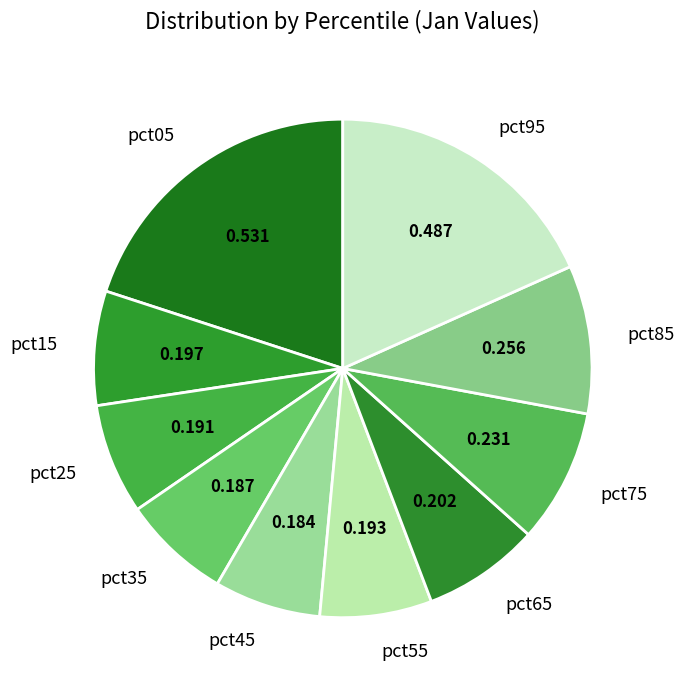

Is it true that pct35 is 1% of the pie?

False